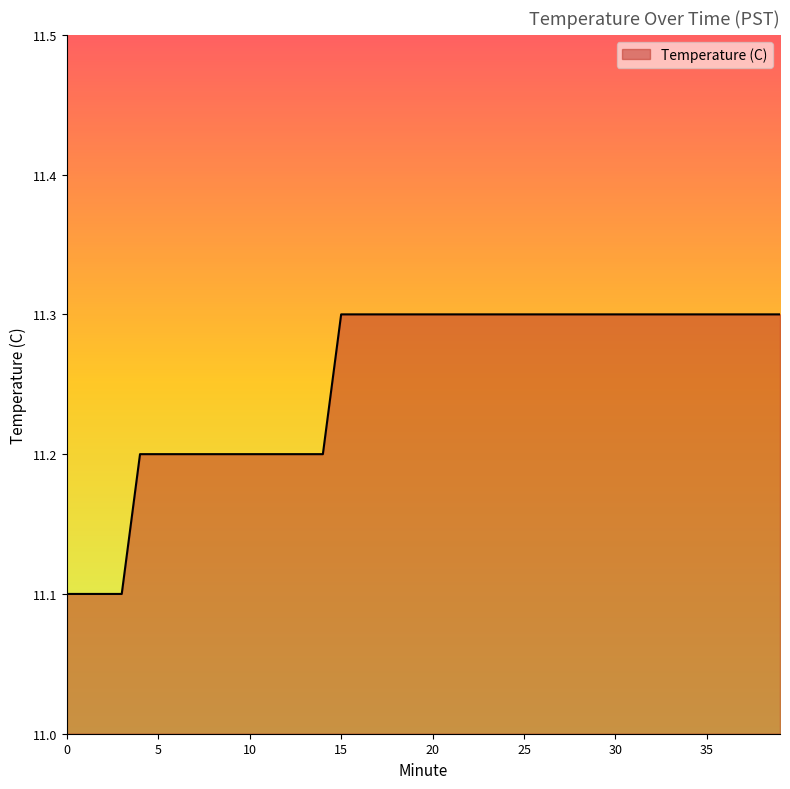

What is the average value?

11.3